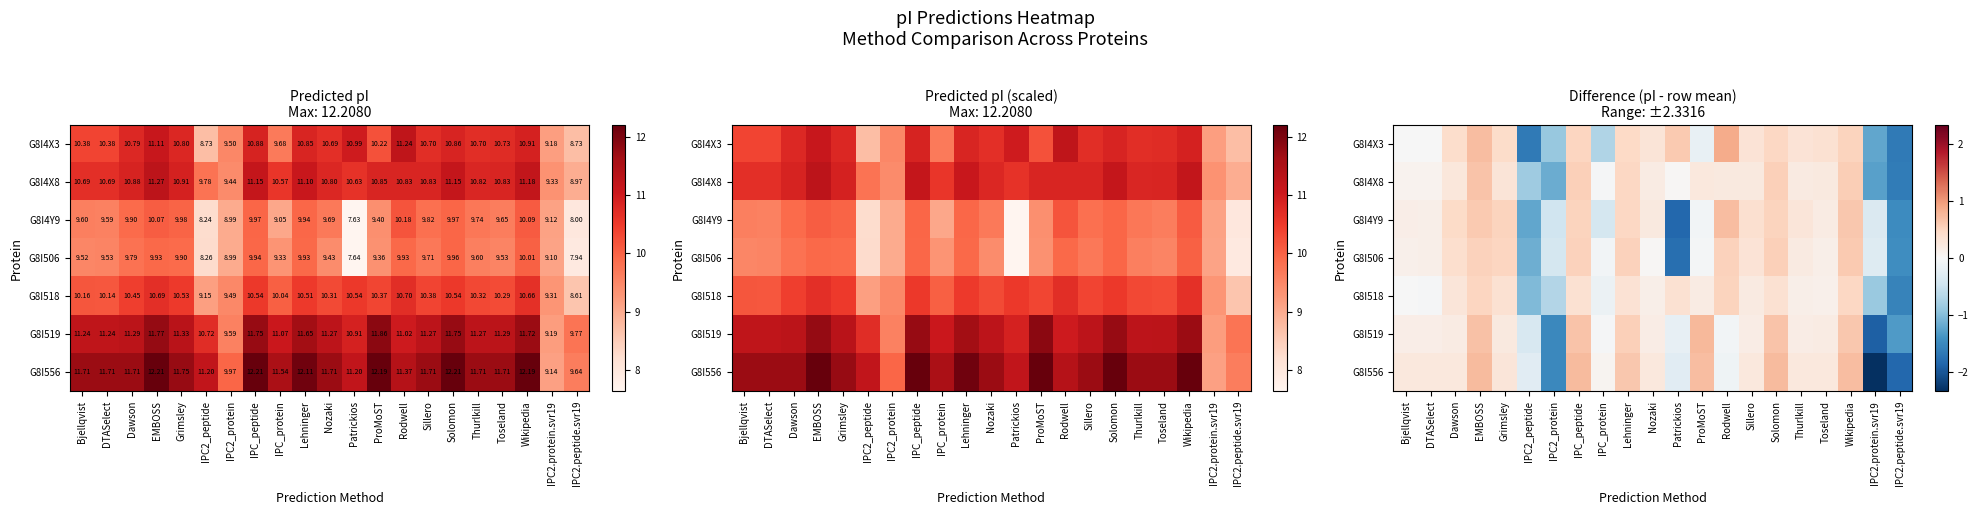

Which series has the largest range (max minus min)?

G8I556